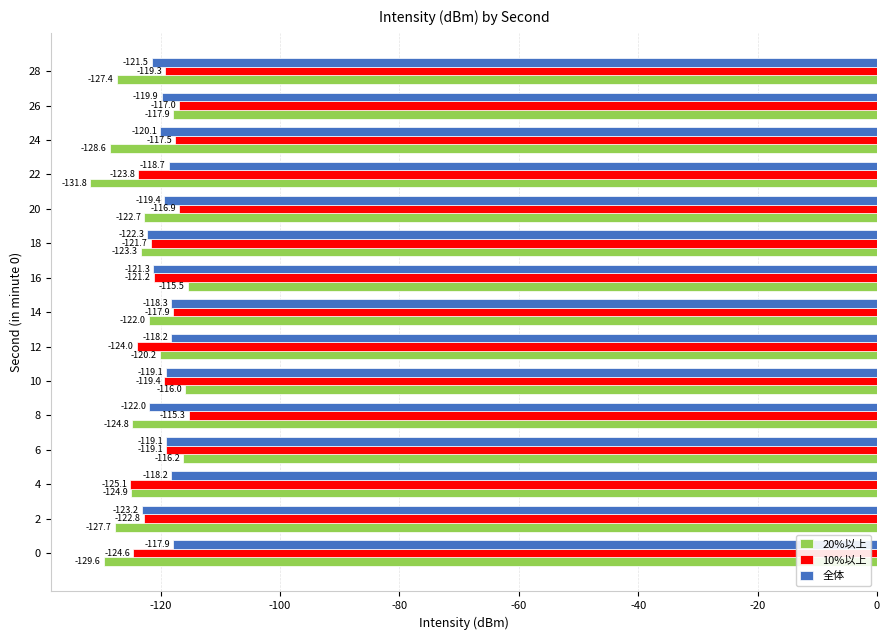

What is the difference between the highest and lowest values at 16?

5.8